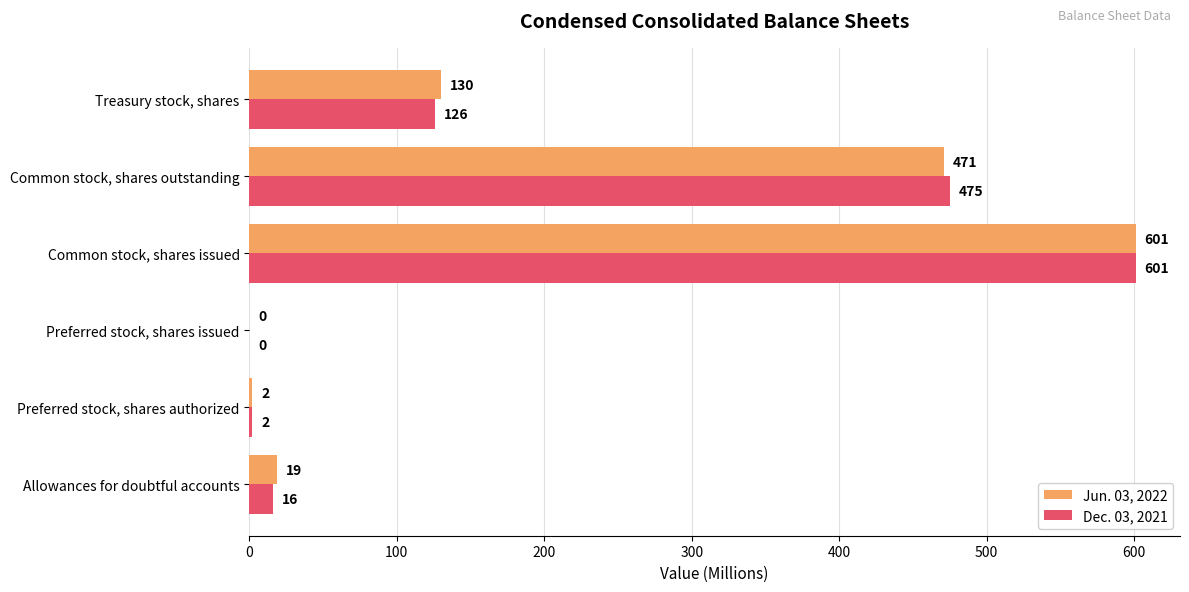

Is the value of Jun. 03, 2022 at Treasury stock, shares greater than the value of Dec. 03, 2021 at Common stock, shares issued?

No